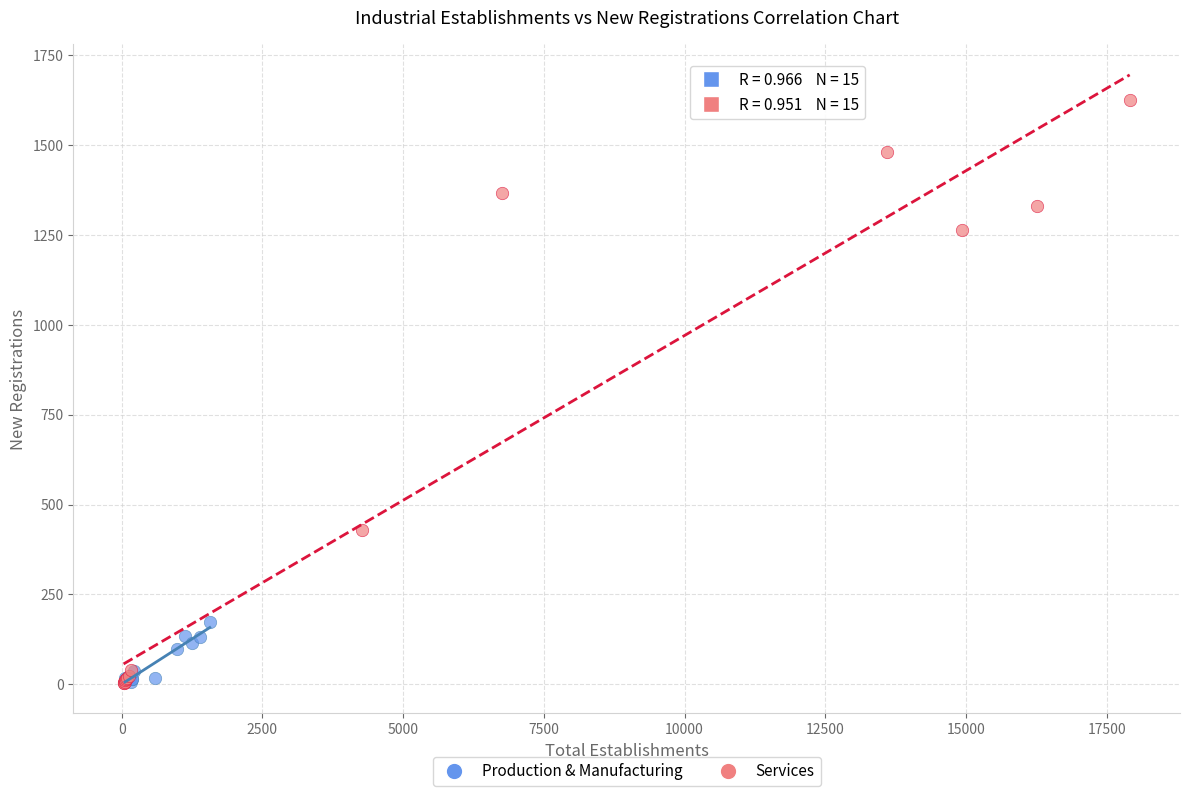

Which series contains the highest Y value?

Services